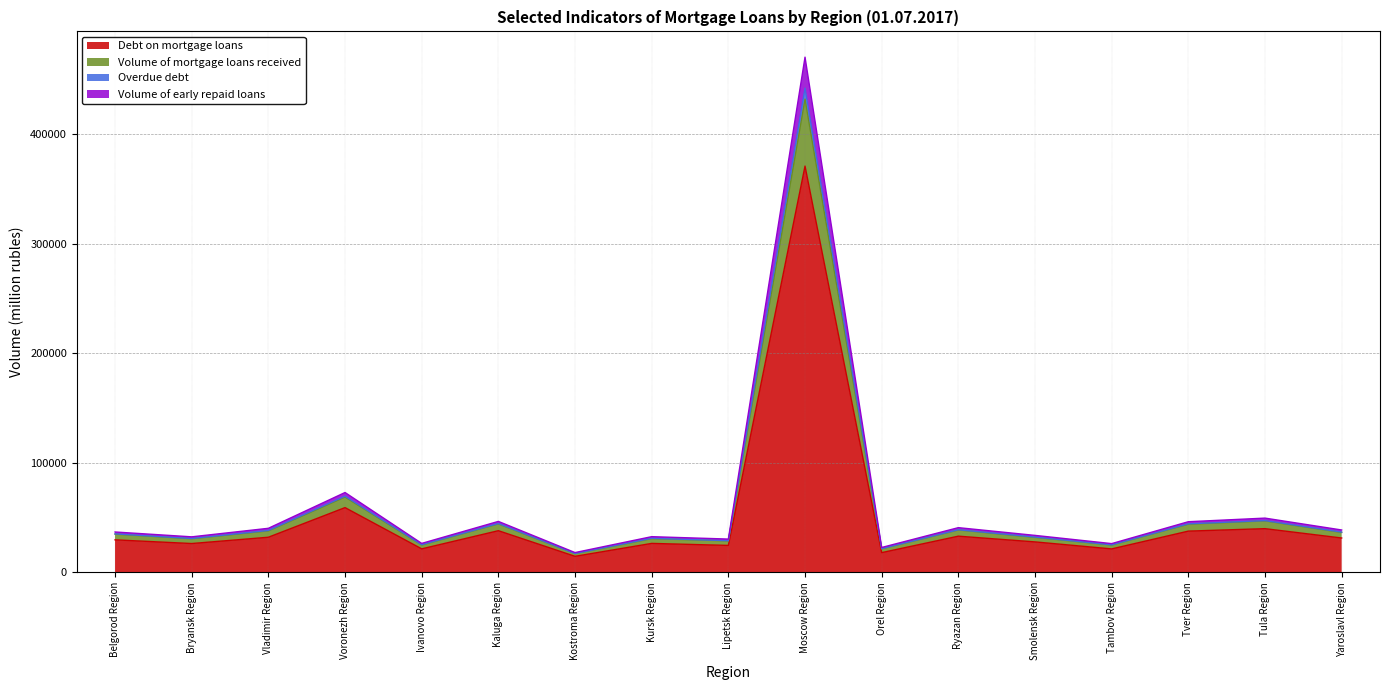

Which category has the highest value across all series?

Moscow Region